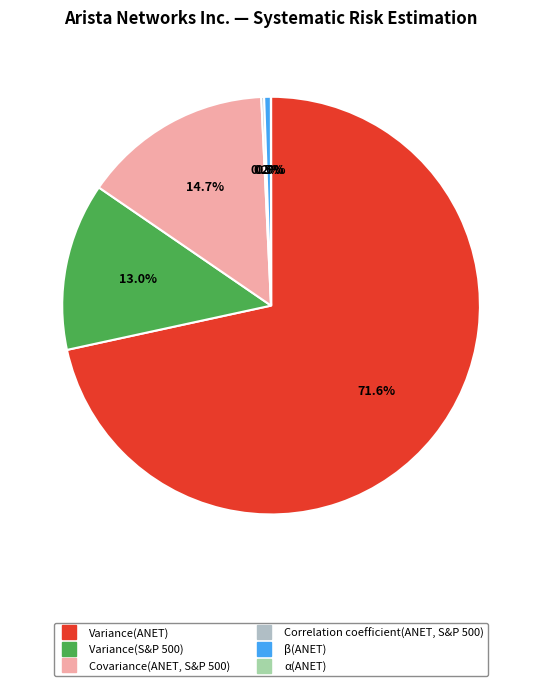

What is the majority slice?

Variance(ANET)